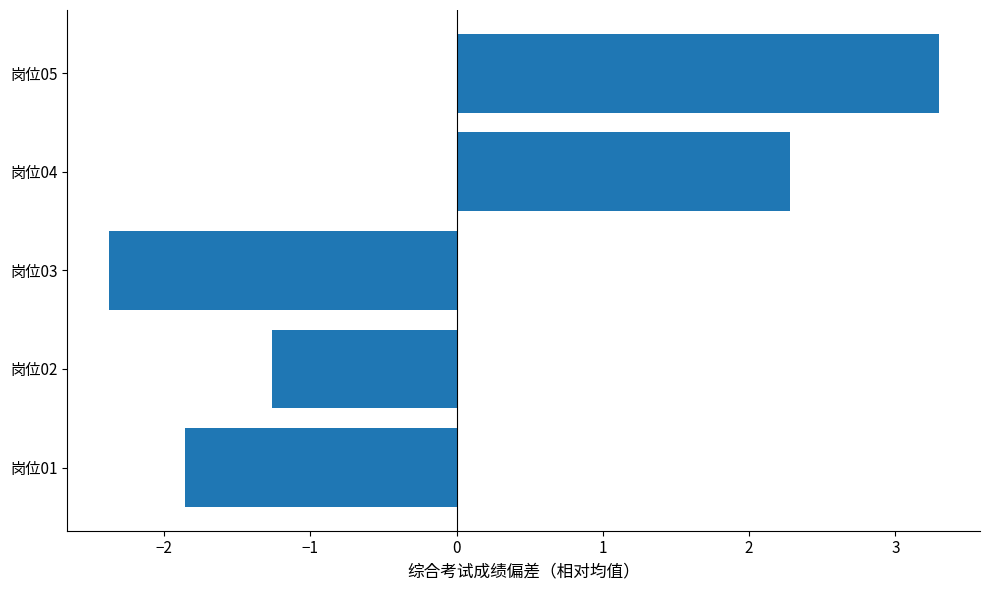

Which label corresponds to the largest value in the chart?

岗位05